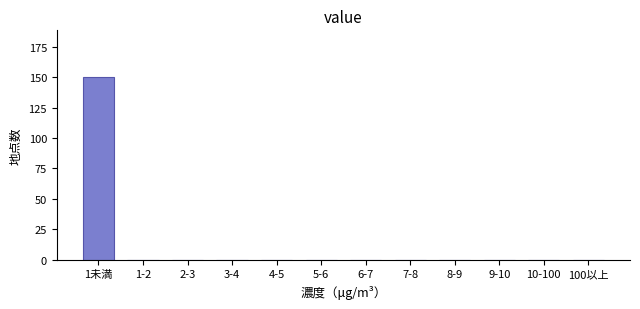

Reading left to right, extract all data points from this chart.

1未満=150	1-2=0	2-3=0	3-4=0	4-5=0	5-6=0	6-7=0	7-8=0	8-9=0	9-10=0	10-100=0	100以上=0